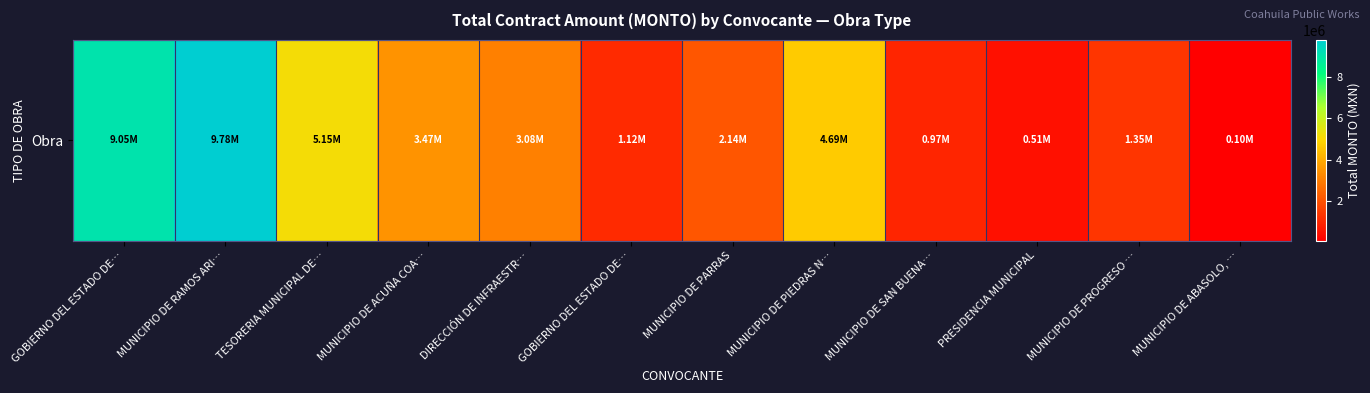

Which category has the lowest value across all series?

MUNICIPIO DE ABASOLO, …